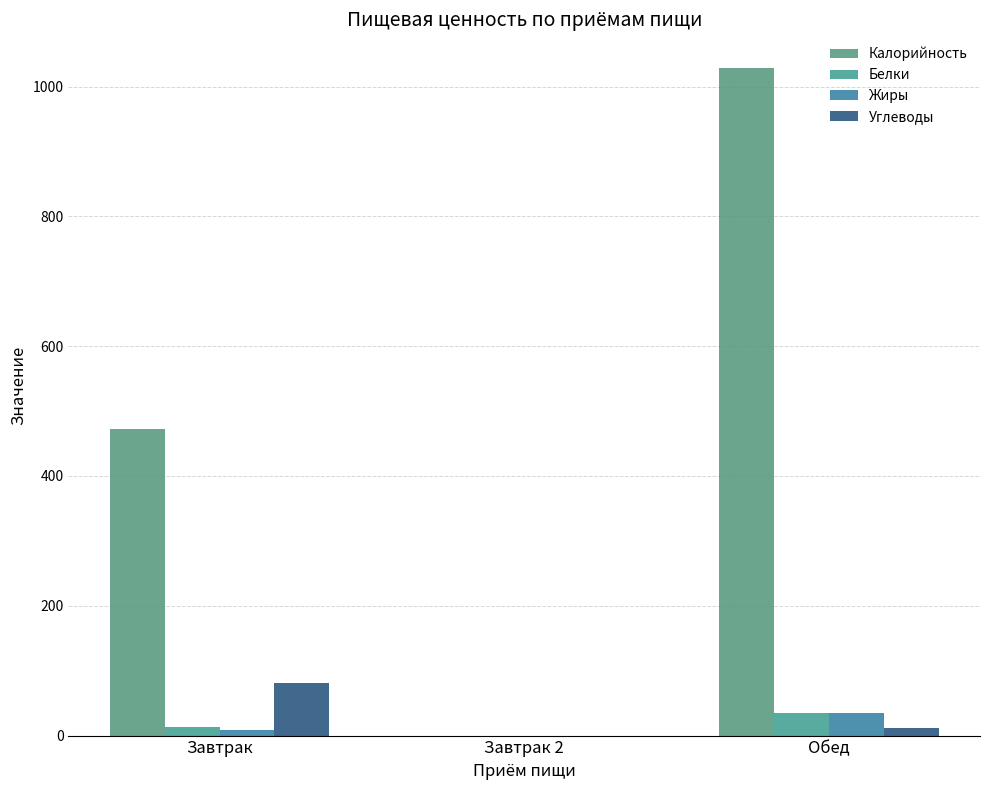

Does the chart contain stacked bars?

No